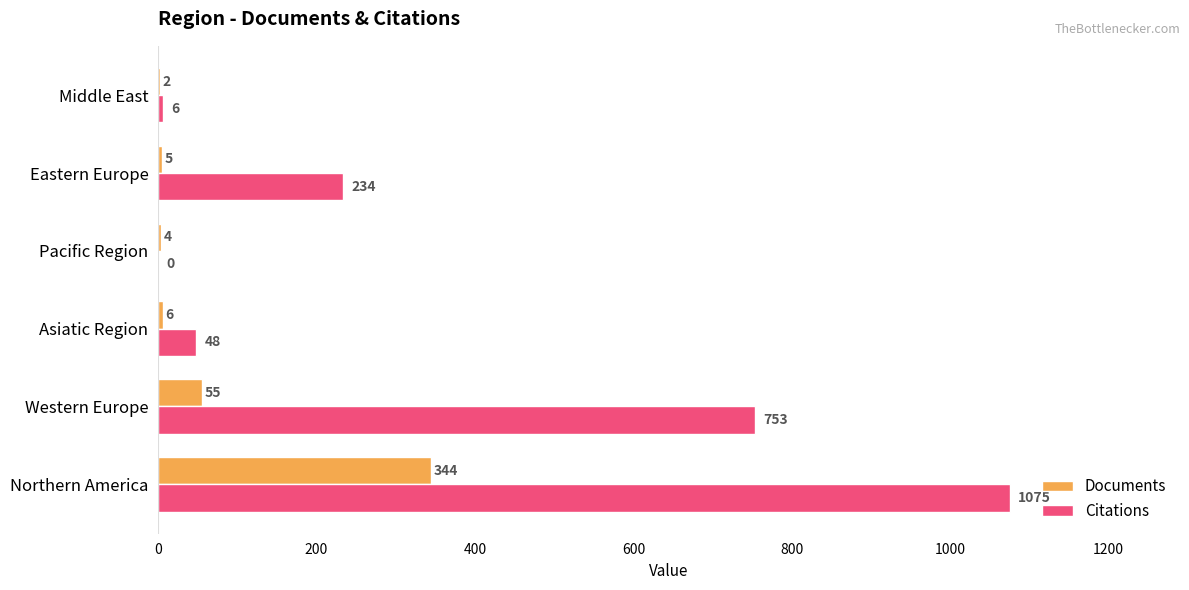

The value of Citations at Pacific Region is -748. True or false?

False